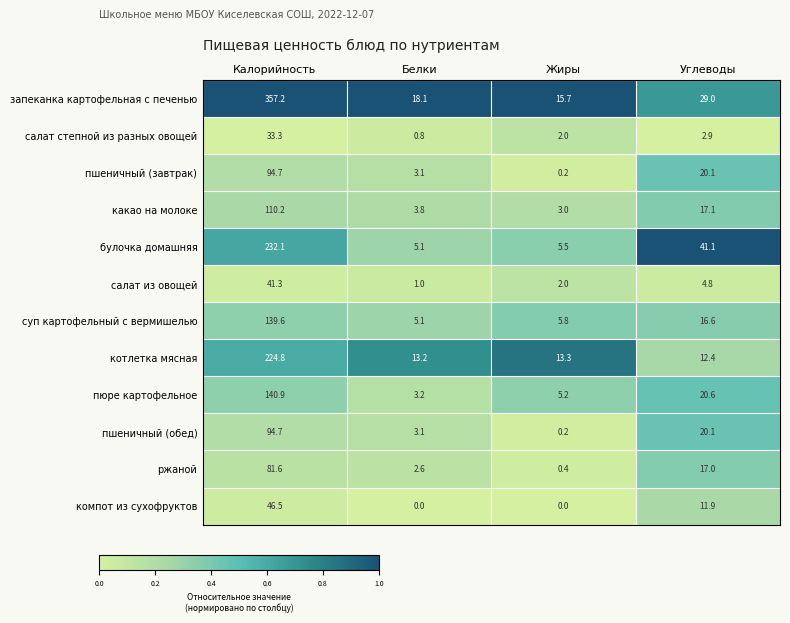

Count the number of data series in this chart.

12